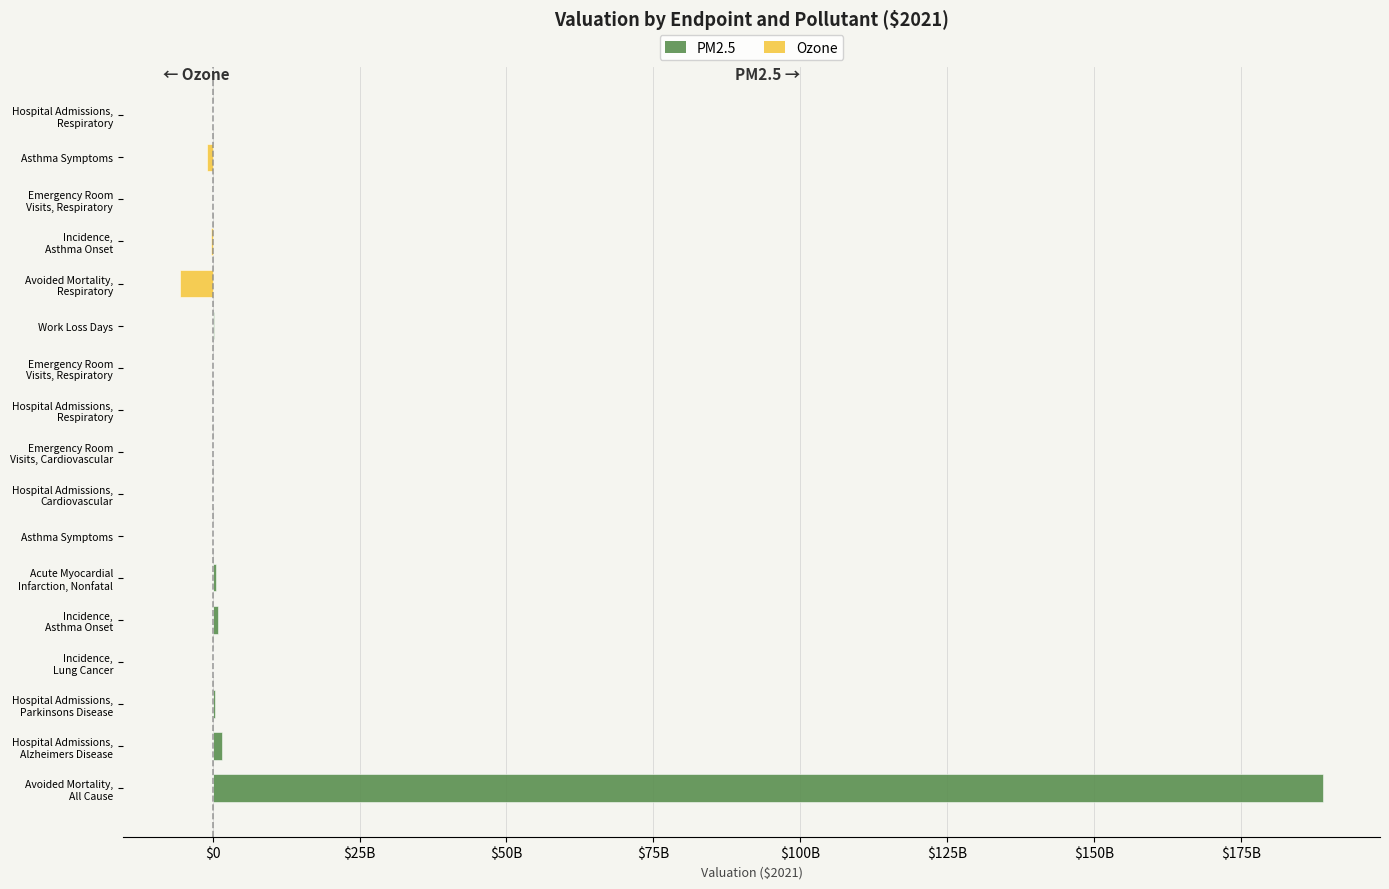

List the series in order of their peak value, highest first.

PM2.5, Ozone